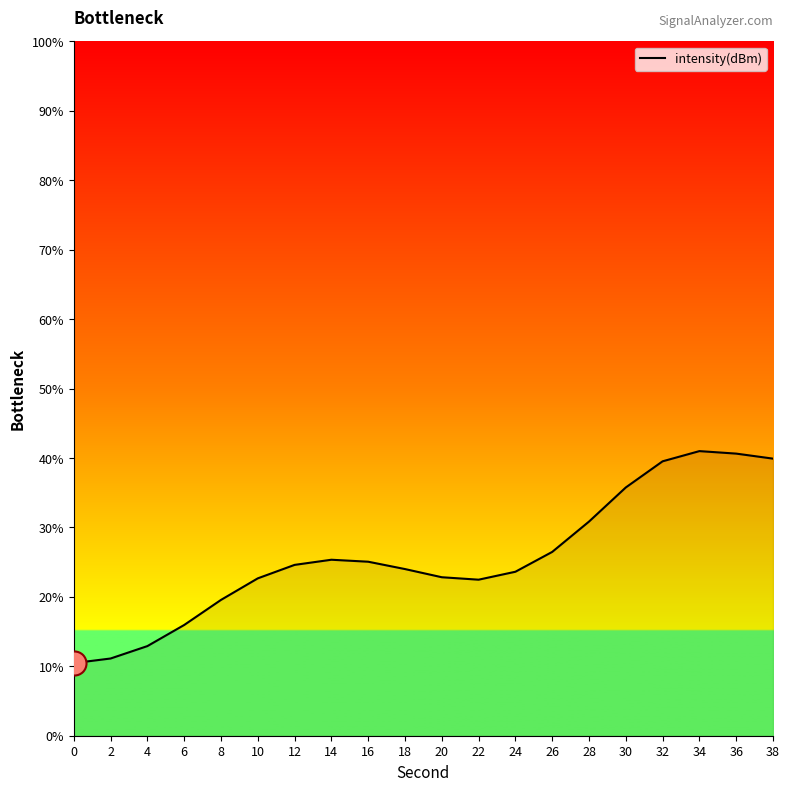

What is the change in value from 14 to 28?

+5.5